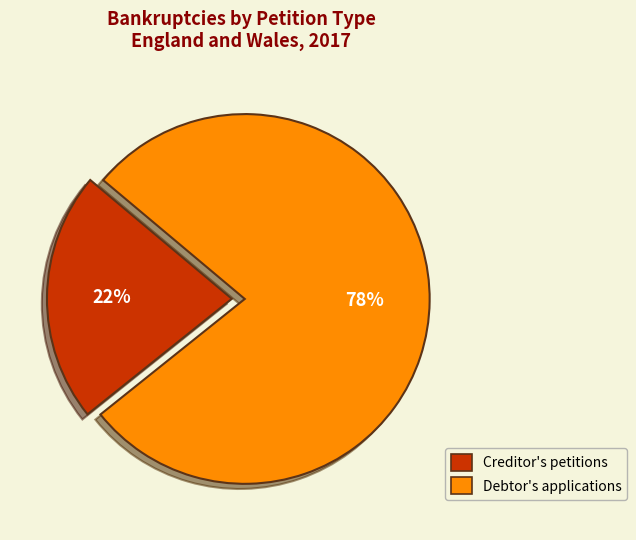

To the nearest percent, what is the average slice percentage?

50%